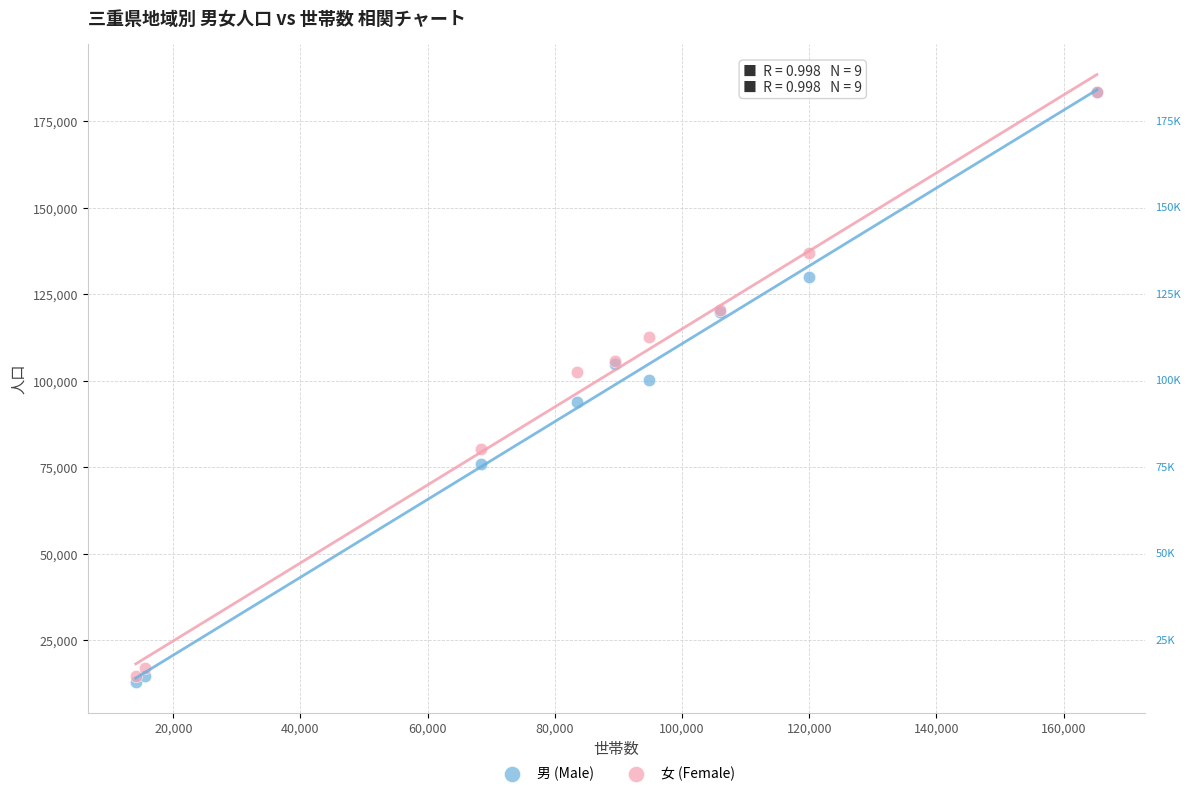

What are all the series names shown in the legend?

男 (Male), 女 (Female)